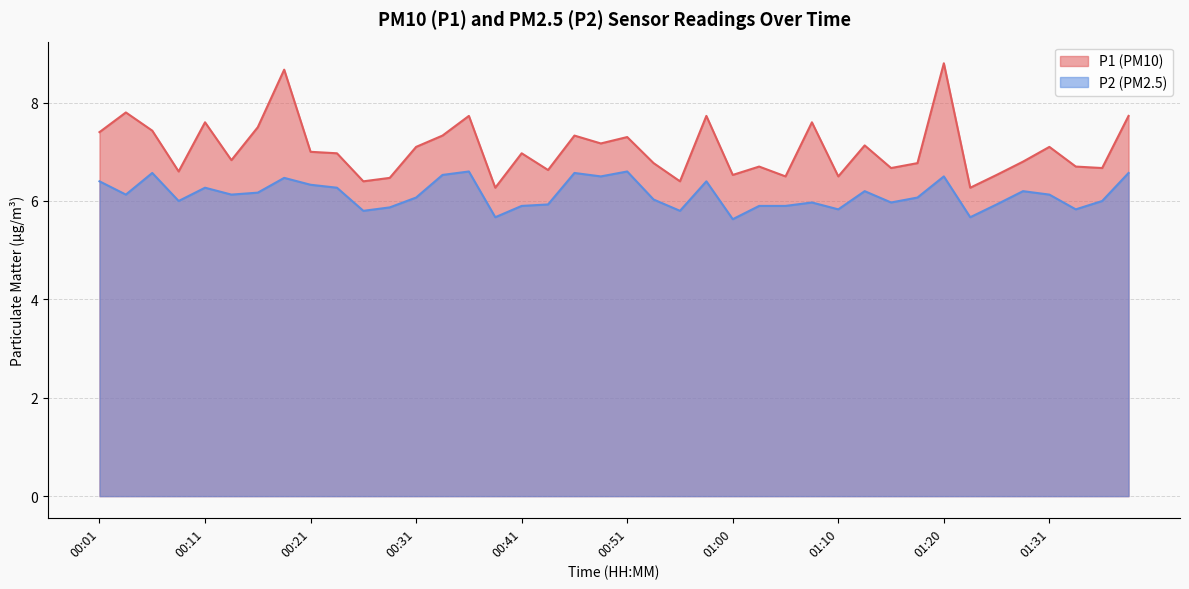

Reading right to left, what are all the values shown in this chart?

P1: 01:38=7.7	01:36=6.7	01:33=6.7	01:31=7.1	01:28=6.8	01:25=6.5	01:23=6.3	01:20=8.8	01:18=6.8	01:15=6.7	01:13=7.1	01:10=6.5	01:08=7.6	01:05=6.5	01:03=6.7	01:00=6.5	00:58=7.7	00:56=6.4	00:53=6.8	00:51=7.3	00:48=7.2	00:46=7.3	00:43=6.6	00:41=7.0	00:38=6.3	00:36=7.7	00:33=7.3	00:31=7.1	00:28=6.5	00:26=6.4	00:23=7.0	00:21=7.0	00:18=8.7	00:16=7.5	00:14=6.8	00:11=7.6	00:09=6.6	00:06=7.4	00:04=7.8	00:01=7.4
P2: 01:38=6.6	01:36=6.0	01:33=5.8	01:31=6.1	01:28=6.2	01:25=5.9	01:23=5.7	01:20=6.5	01:18=6.1	01:15=6.0	01:13=6.2	01:10=5.8	01:08=6.0	01:05=5.9	01:03=5.9	01:00=5.6	00:58=6.4	00:56=5.8	00:53=6.0	00:51=6.6	00:48=6.5	00:46=6.6	00:43=5.9	00:41=5.9	00:38=5.7	00:36=6.6	00:33=6.5	00:31=6.1	00:28=5.9	00:26=5.8	00:23=6.3	00:21=6.3	00:18=6.5	00:16=6.2	00:14=6.1	00:11=6.3	00:09=6.0	00:06=6.6	00:04=6.1	00:01=6.4